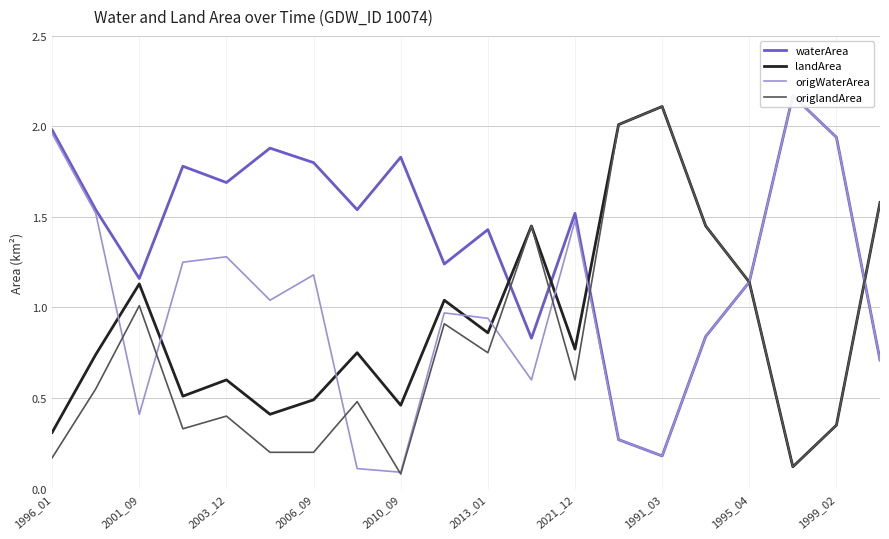

How many interior local peaks does the origlandArea series have?

6